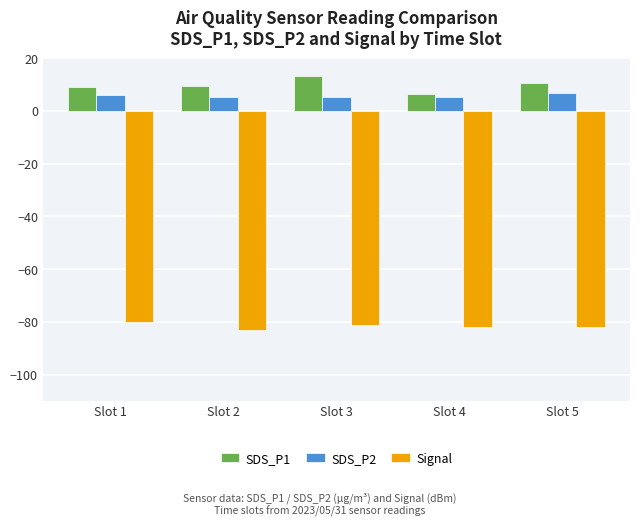

What is the value of the SDS_P1 bar at the 1st from the left?

8.9